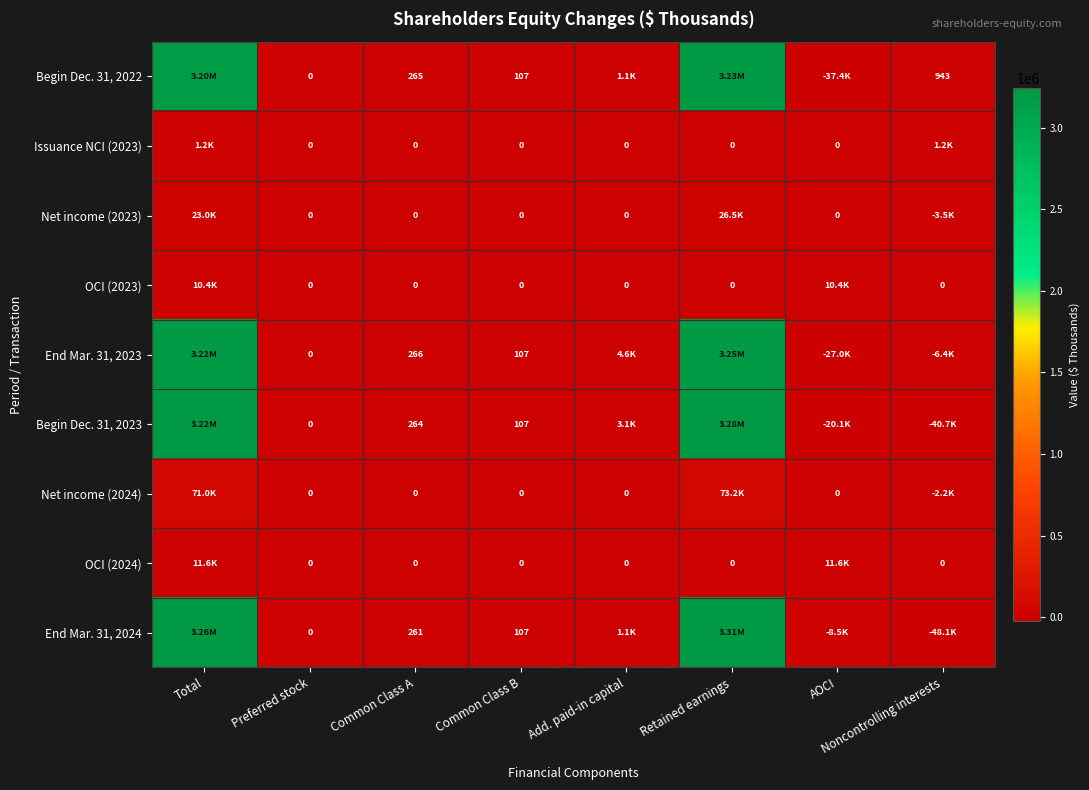

What is the total value across all series at Add. paid-in capital?

9945